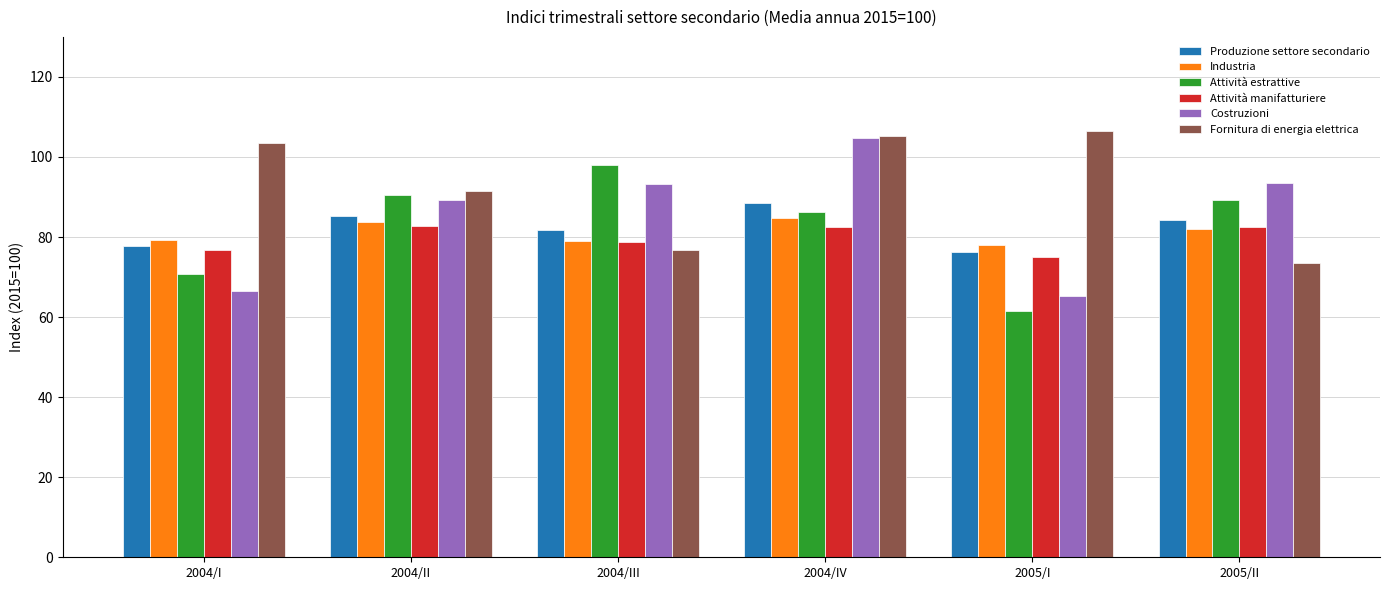

List the series in order of their peak value, highest first.

Fornitura di energia elettrica, Costruzioni, Attività estrattive, Produzione settore secondario, Industria, Attività manifatturiere